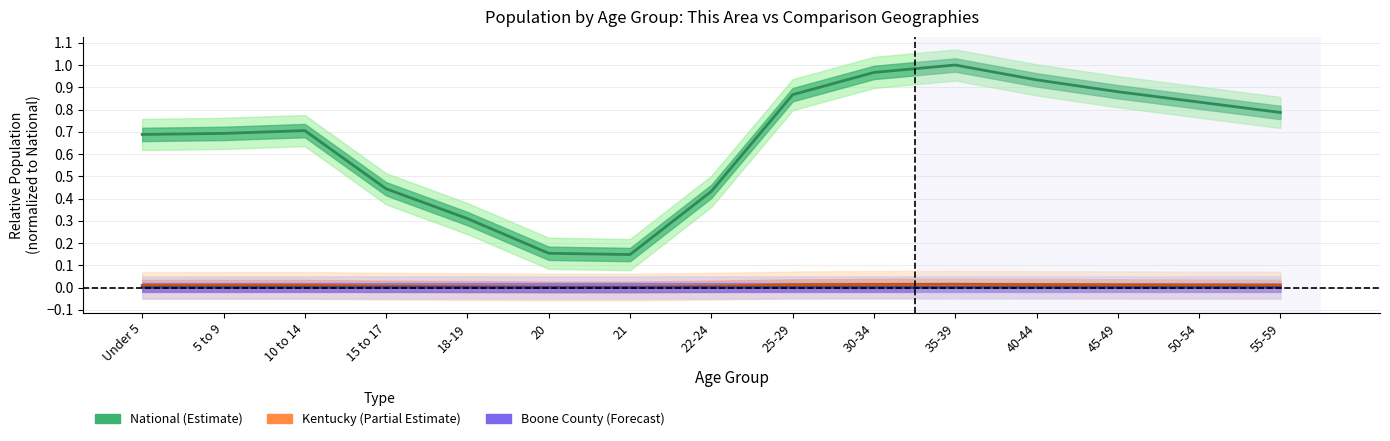

At which label is National closest to 0?

21